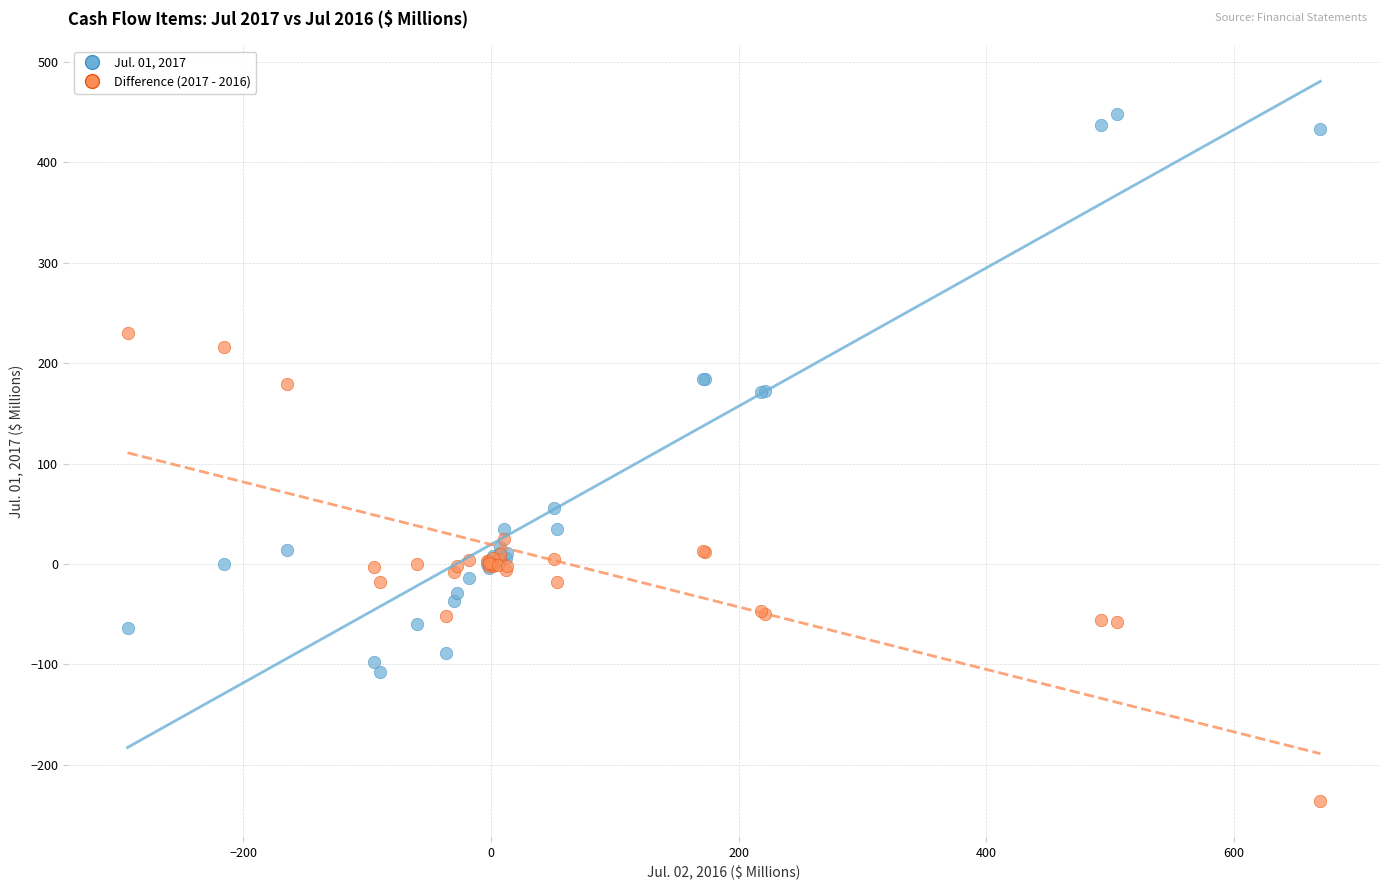

What is the X range (max minus min) for the scatter plot?

963.6